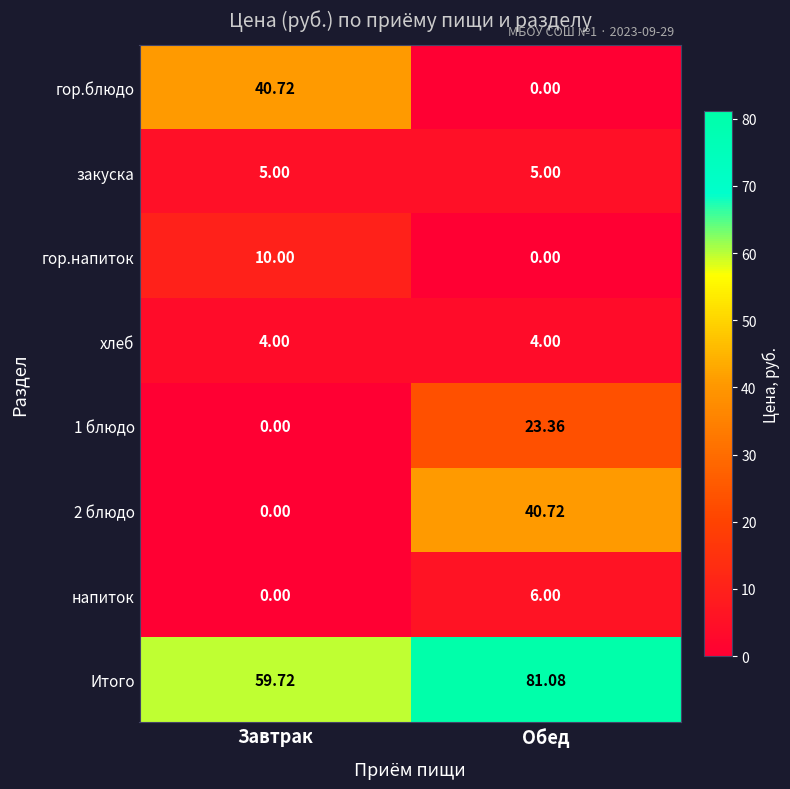

List the labels in order of Итого value, largest first.

Обед, Завтрак